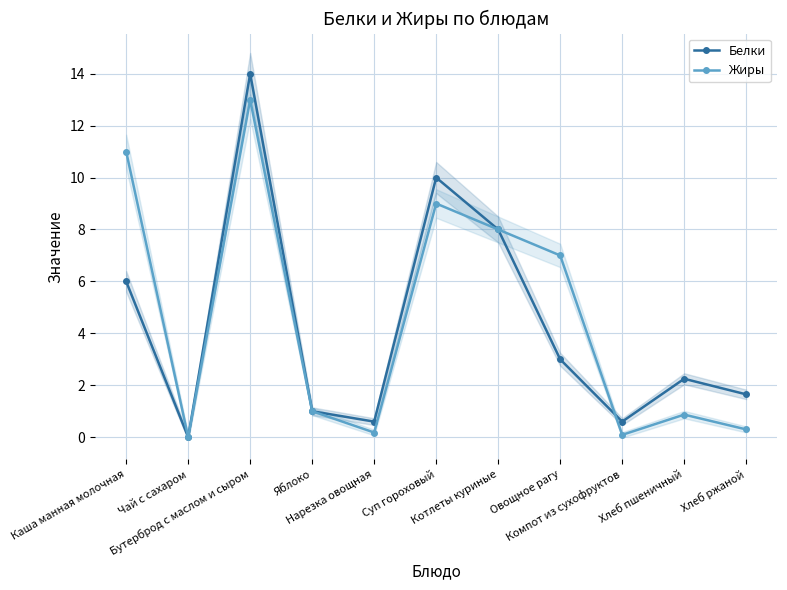

What is the average value of the Белки series?

4.3